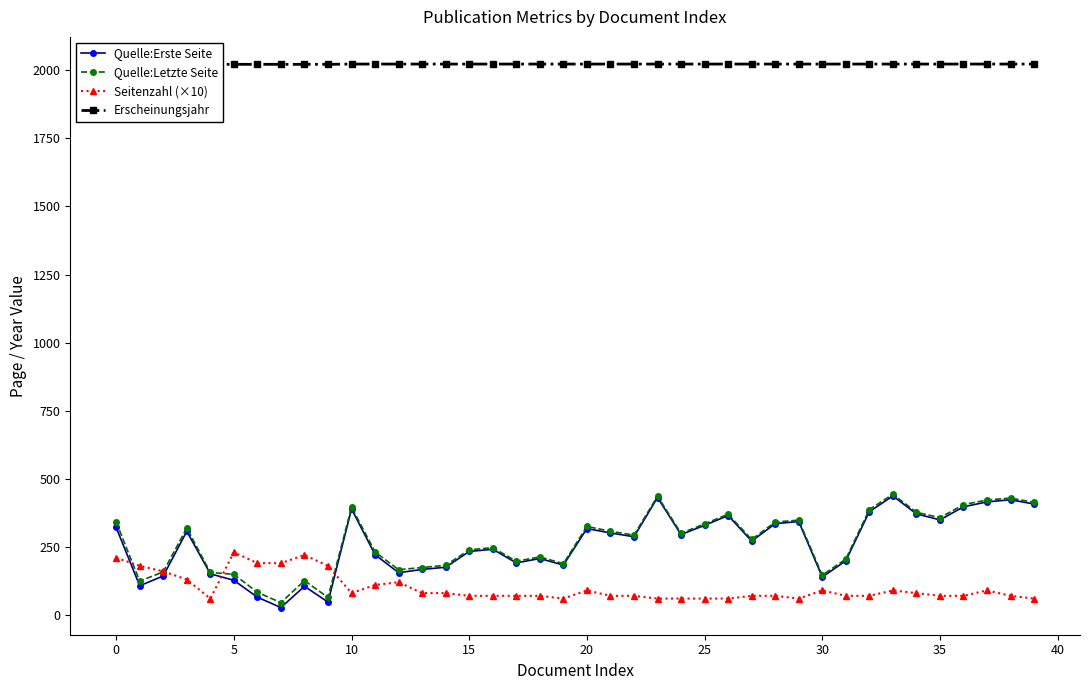

Is it true that Erscheinungsjahr equals 3379 at 35?

False